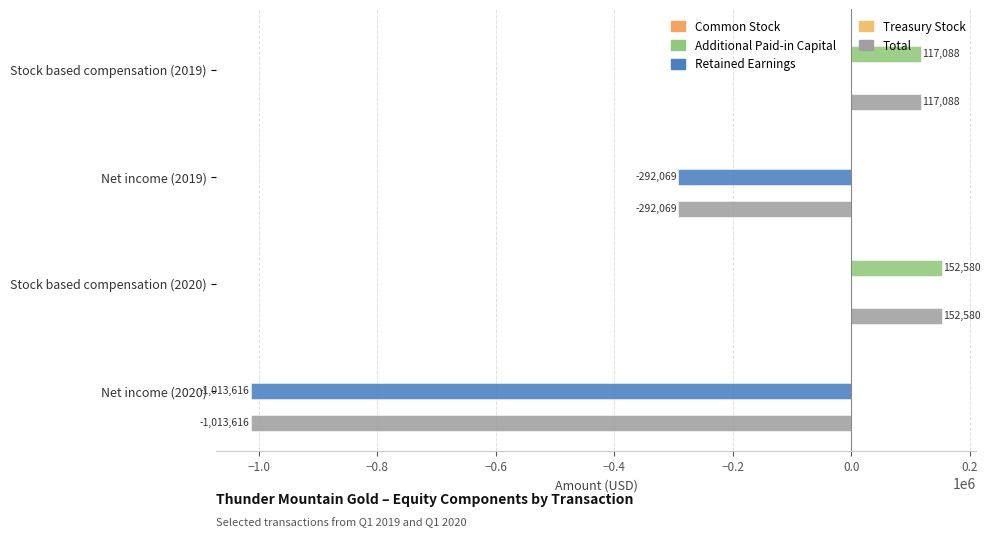

Where is Retained Earnings nearest to the value -506808?

Net income (2019)